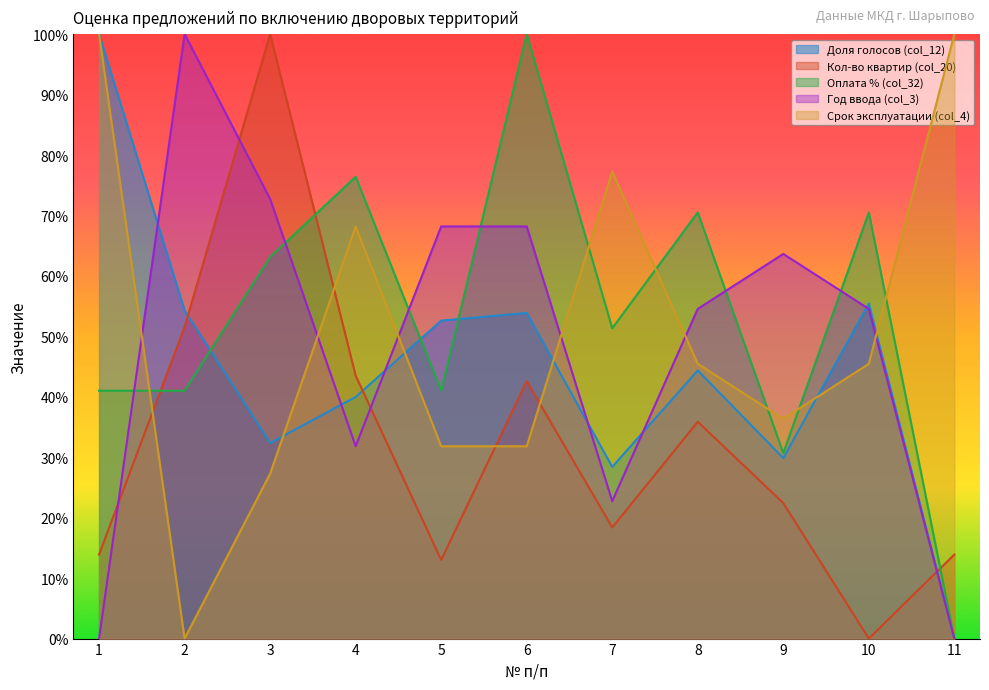

At which category does Срок эксплуатации (col_4) reach its first local peak?

4